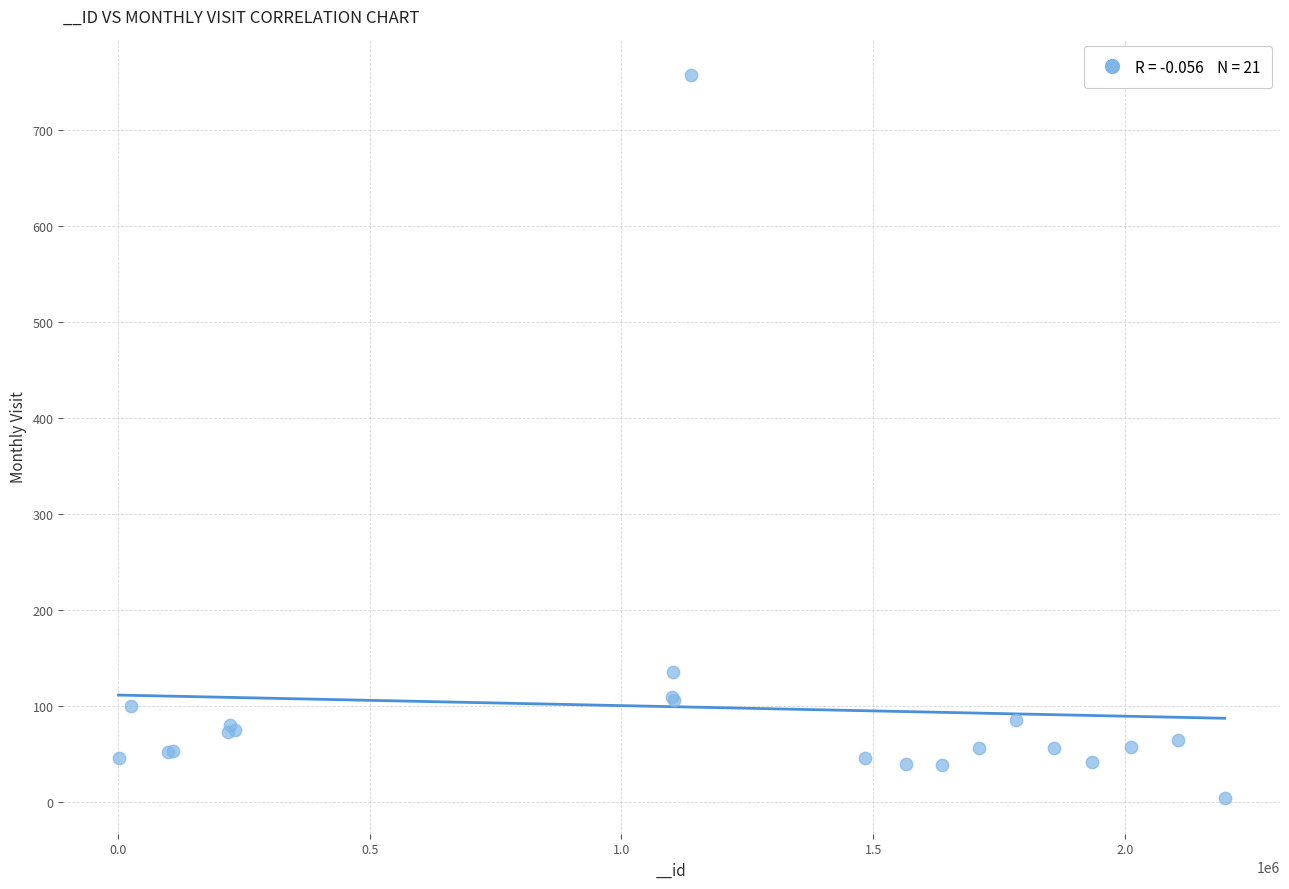

What Y value in the scatter plot is closest to 381?

136